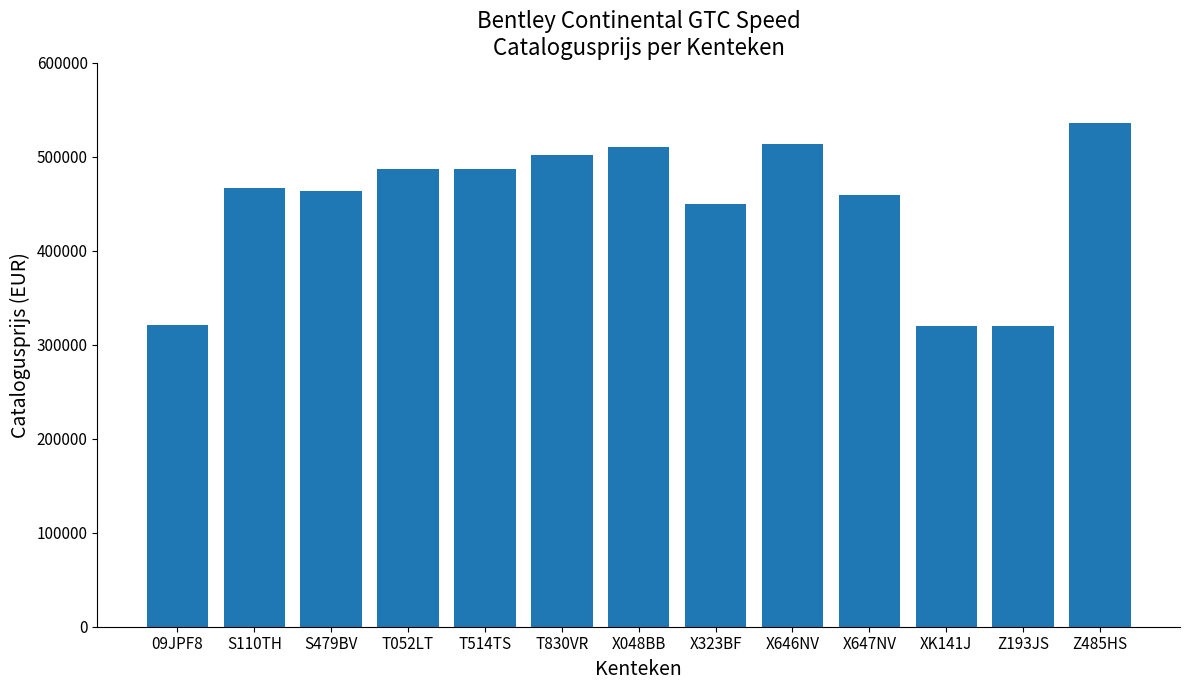

What is the smallest value displayed?

320329